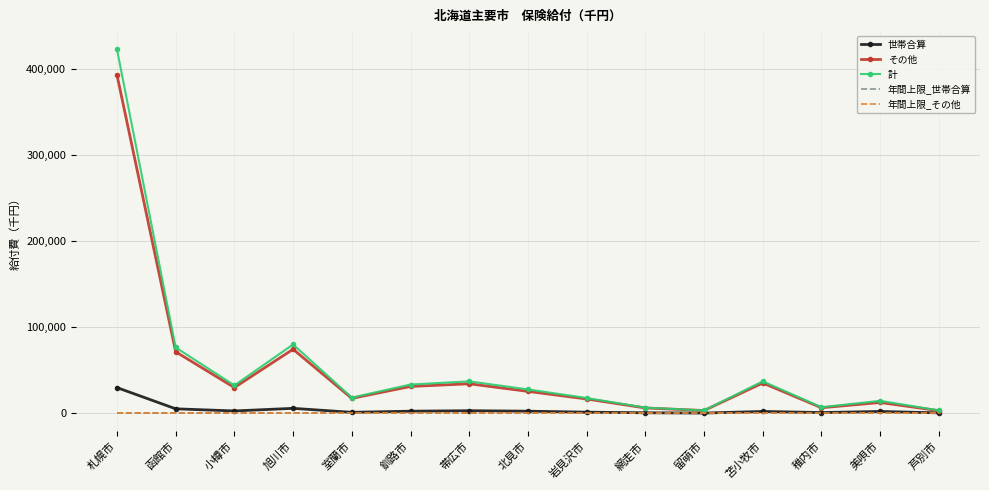

Rank the series at 函館市 from lowest to highest value.

年間上限_世帯合算, 年間上限_その他, 世帯合算, その他, 計